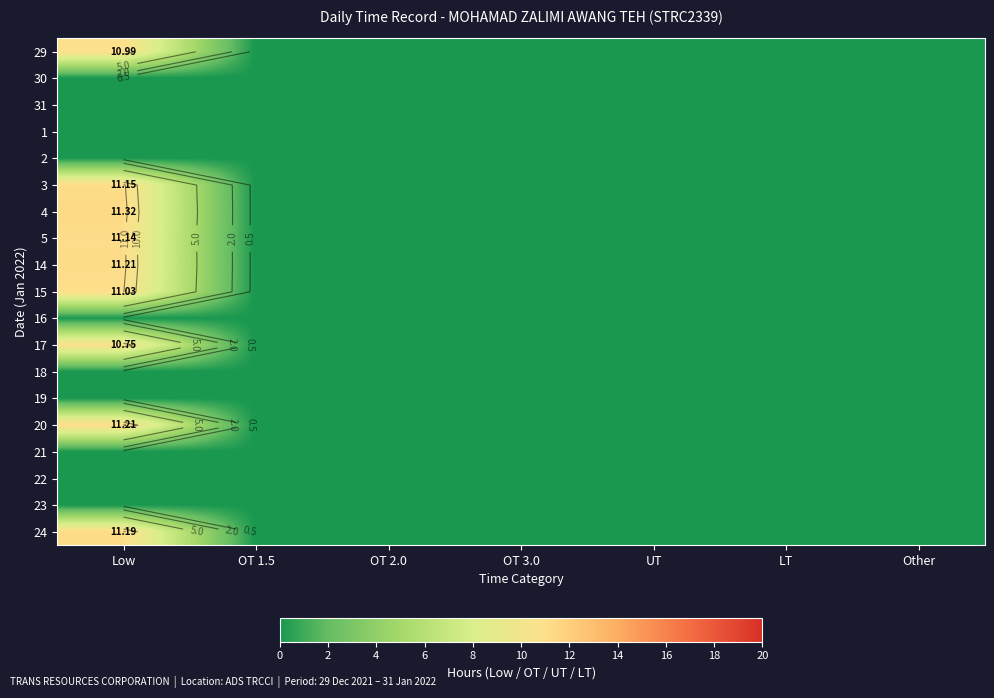

What is the maximum value shown in the chart?

11.3